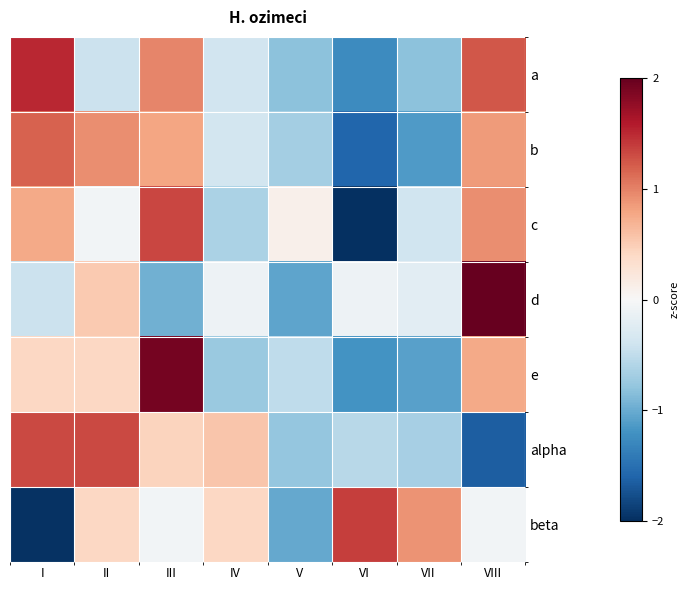

Reading right to left, extract all data points from this chart.

a: VIII=1.2	VII=-0.8	VI=-1.3	V=-0.8	IV=-0.4	III=1.0	II=-0.4	I=1.5
b: VIII=0.9	VII=-1.1	VI=-1.6	V=-0.7	IV=-0.4	III=0.8	II=0.9	I=1.2
c: VIII=0.9	VII=-0.4	VI=-2.0	V=0.1	IV=-0.6	III=1.3	II=-0.1	I=0.8
d: VIII=2.3	VII=-0.2	VI=-0.1	V=-1.1	IV=-0.1	III=-1.0	II=0.5	I=-0.4
e: VIII=0.8	VII=-1.1	VI=-1.2	V=-0.5	IV=-0.7	III=1.9	II=0.4	I=0.4
alpha: VIII=-1.6	VII=-0.7	VI=-0.5	V=-0.8	IV=0.5	III=0.4	II=1.3	I=1.3
beta: VIII=-0.1	VII=0.9	VI=1.4	V=-1.0	IV=0.4	III=-0.1	II=0.4	I=-2.0